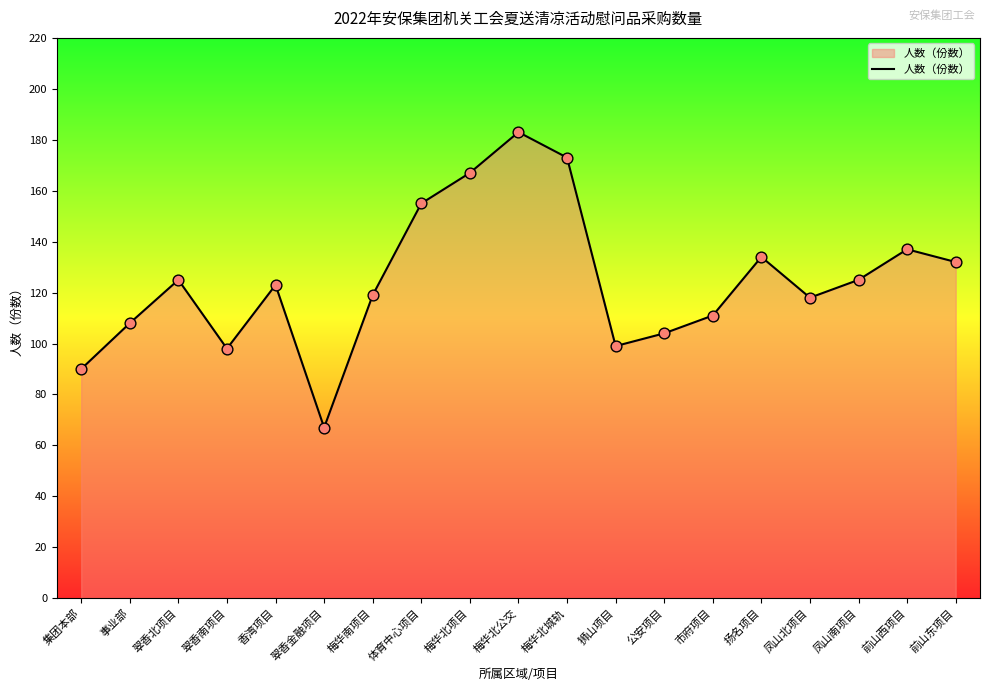

Between 凤山北项目 and 事业部, which is larger?

凤山北项目